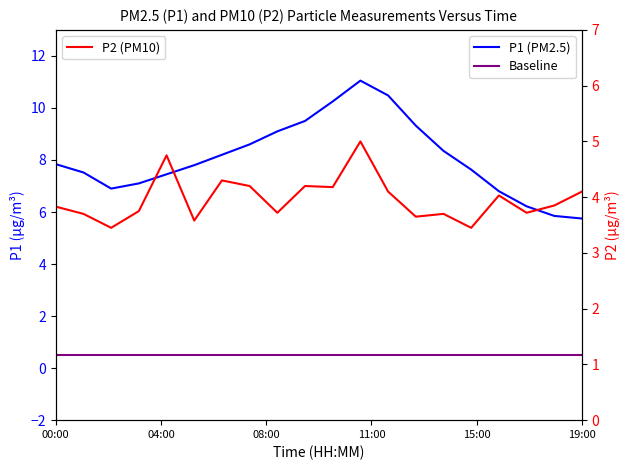

What is the sum of all P2 (PM10) values?

79.3